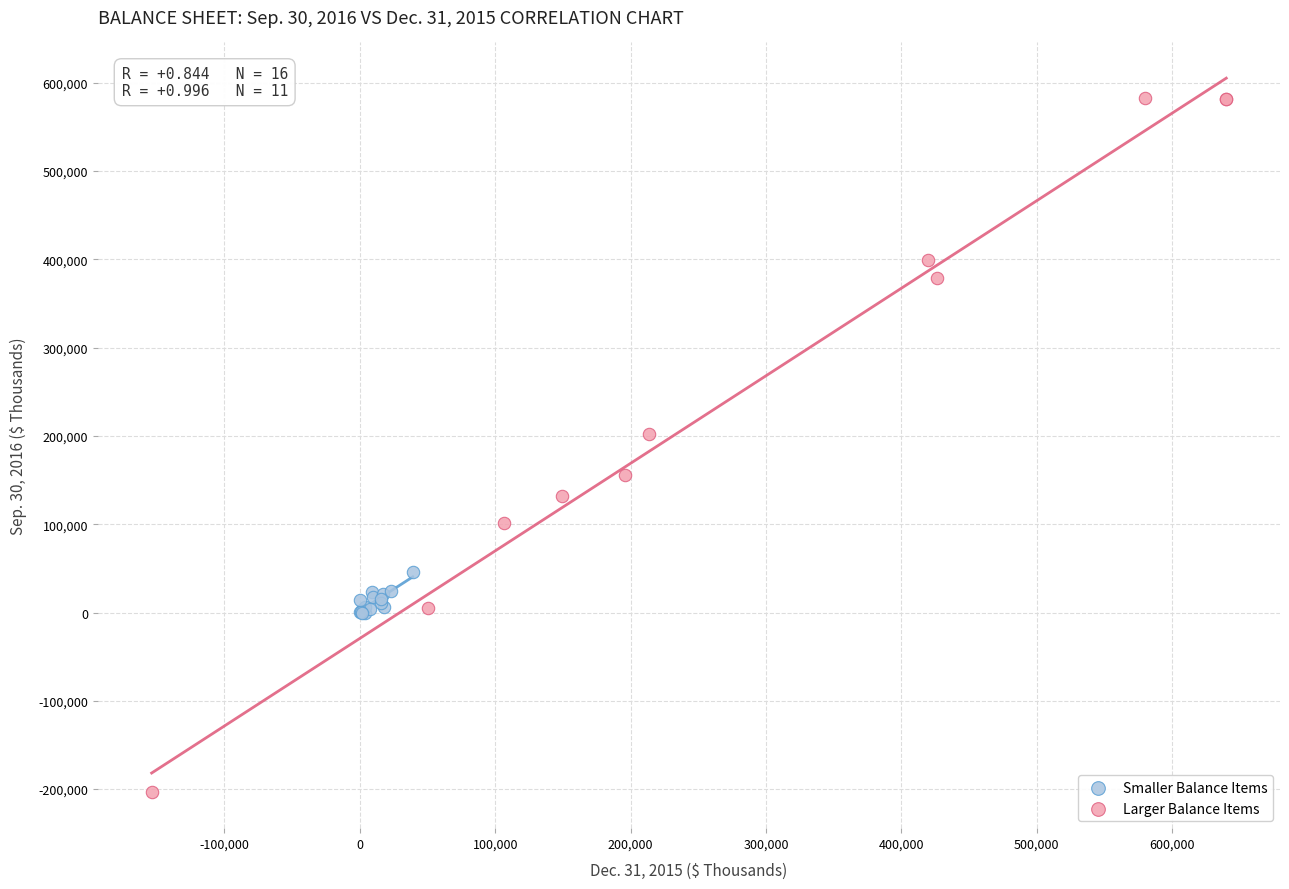

Which series has the largest Y range (max minus min)?

Larger Balance Items